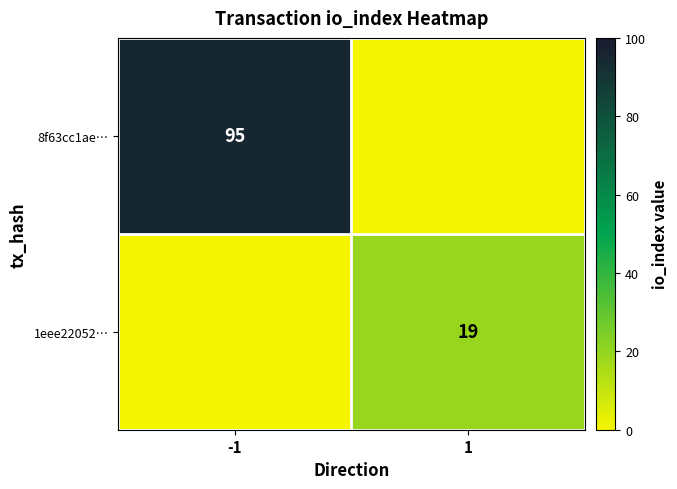

The 8f63cc1ae… series shows 95 at -1. True or false?

True